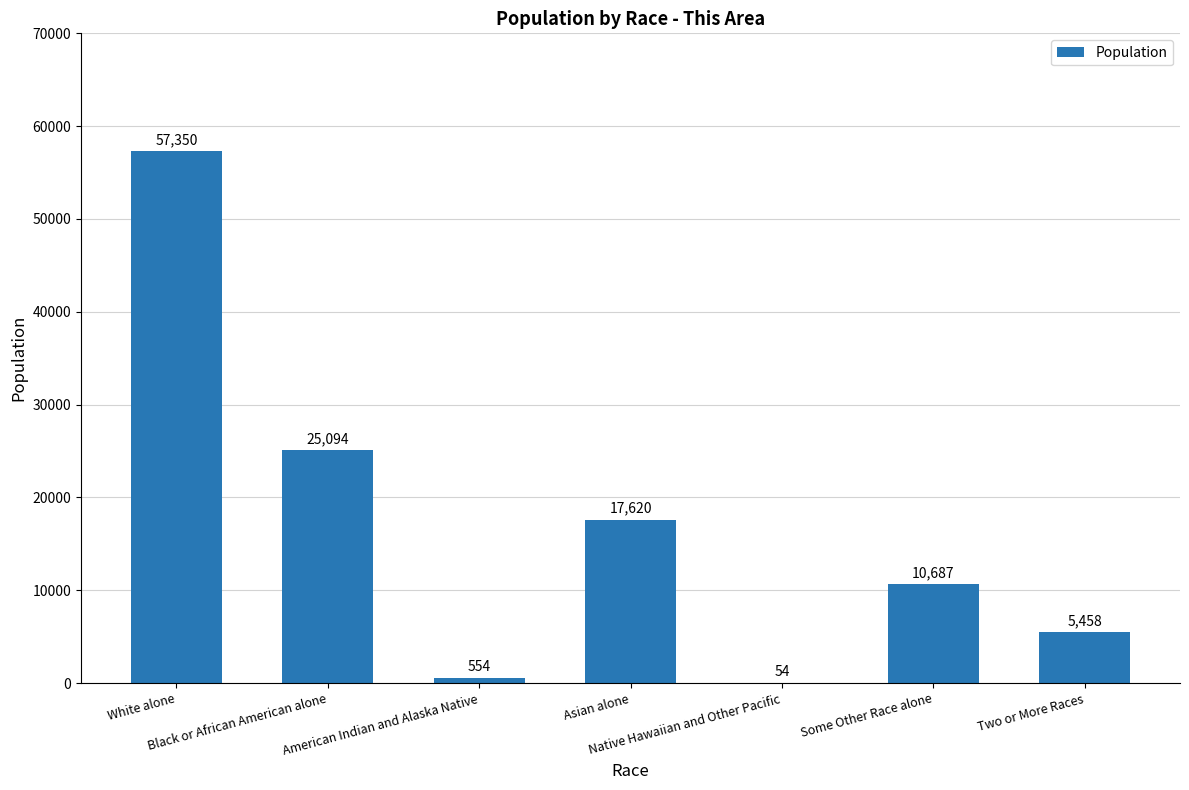

What is the ratio of the value at White alone to the value at American Indian and Alaska Native?

103.5